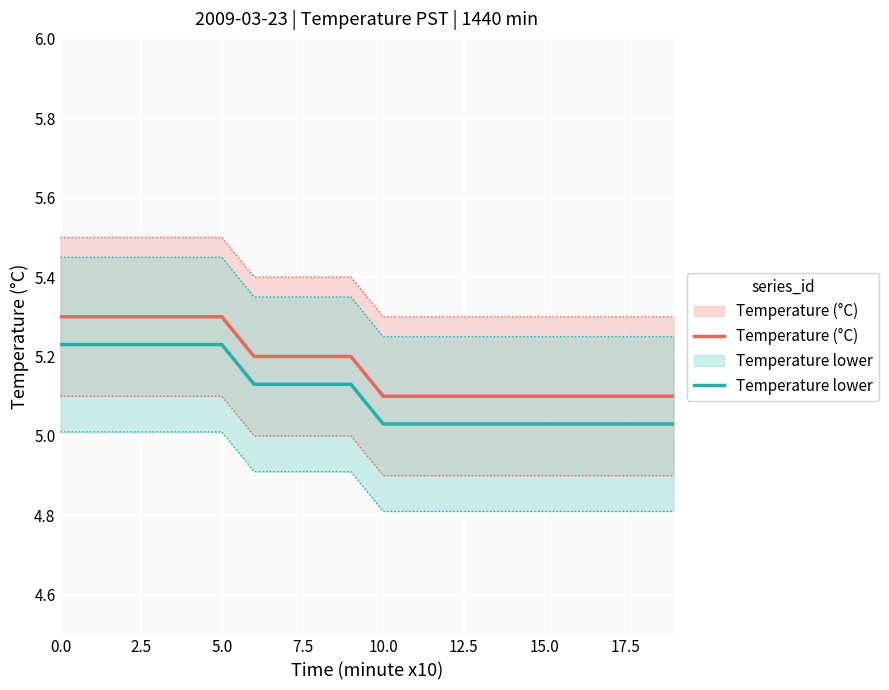

Which series has the largest range (max minus min)?

Temperature (°C)